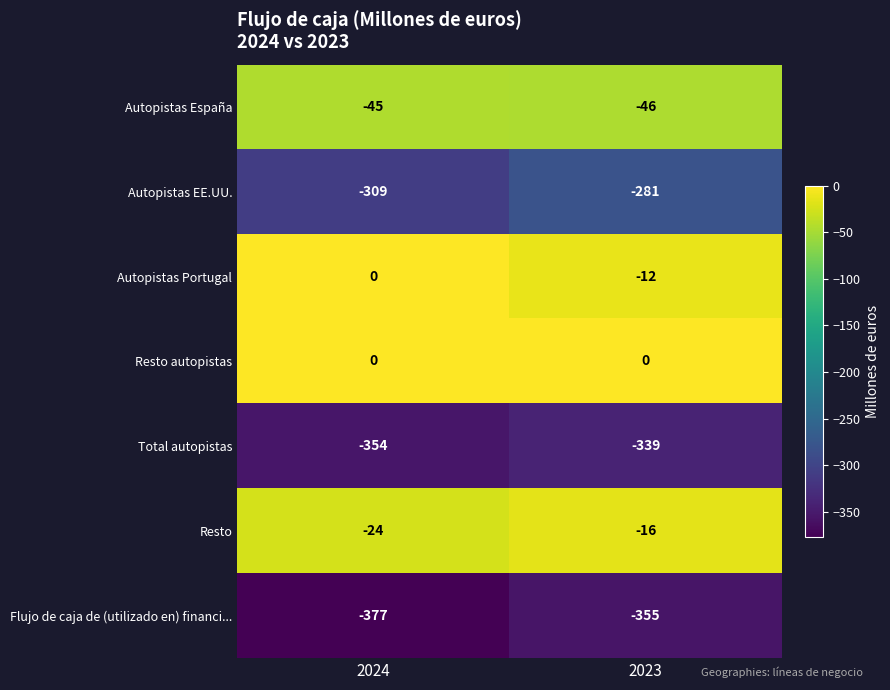

What is the sum of all Flujo de caja de (utilizado en) financi... values?

-732